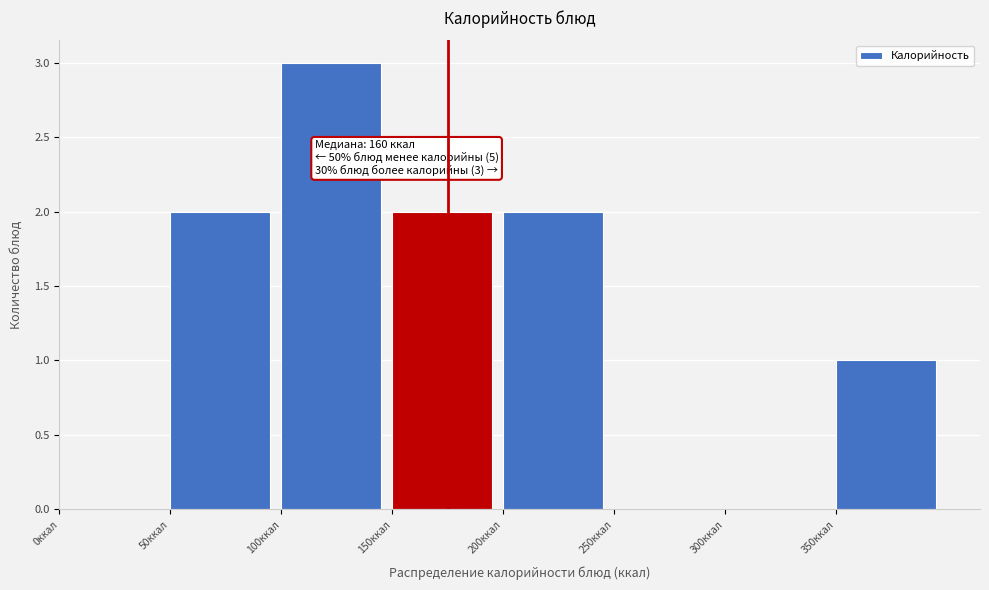

Which range on the x-axis has the tallest bar?

100 to 150